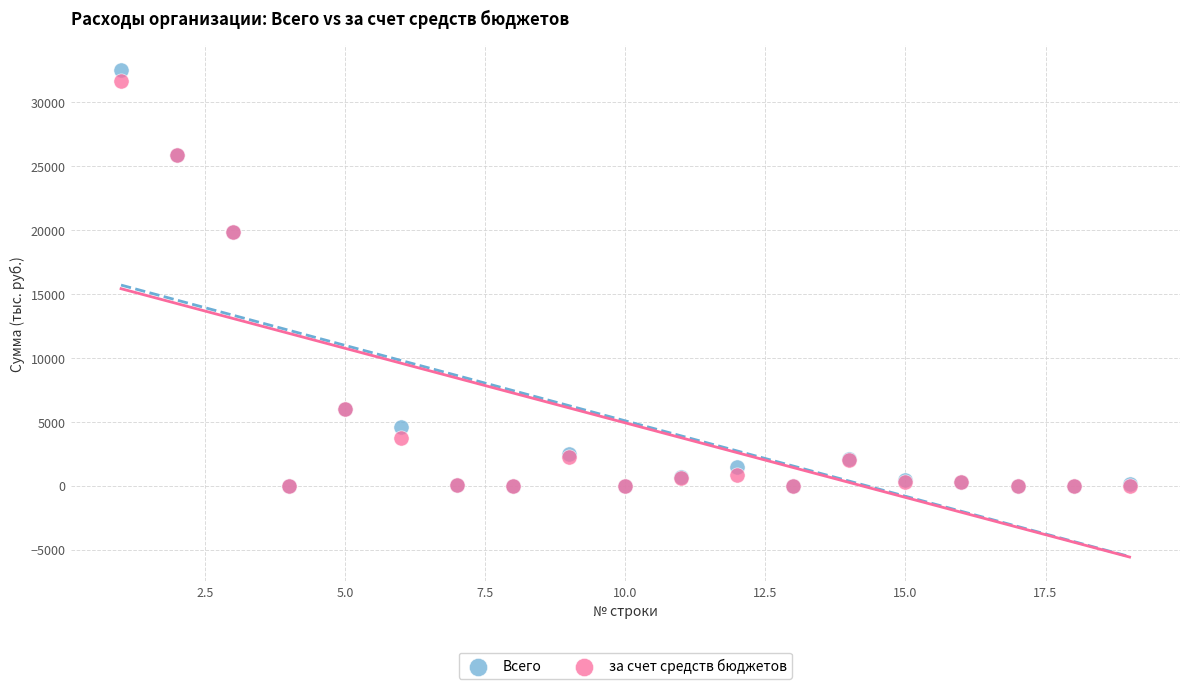

What are all the series names shown in the legend?

Всего, за счет средств бюджетов